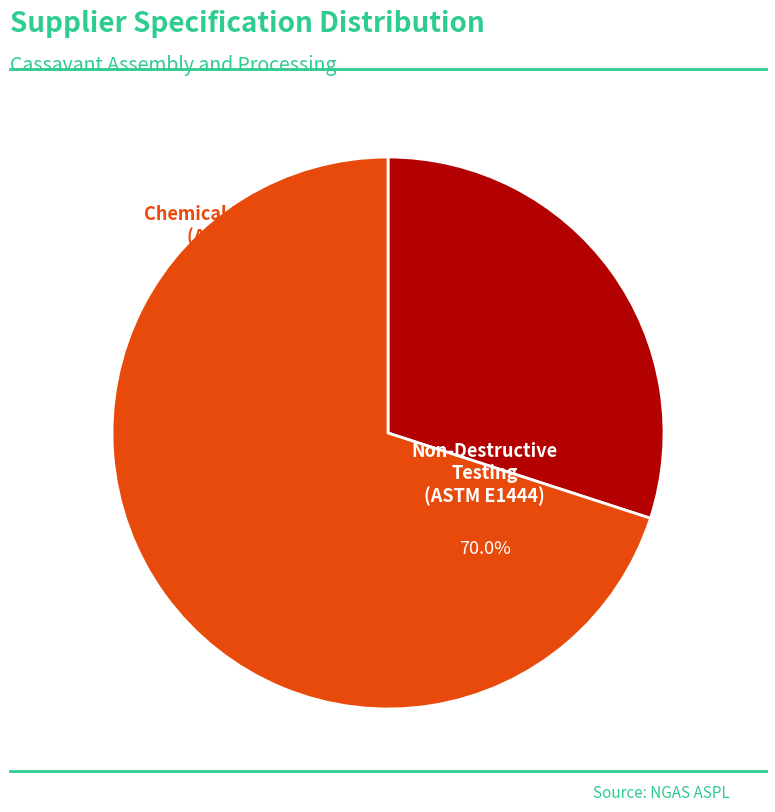

What percentage is the Chemical Processing (AMS 2649) slice, to the nearest percent?

30%